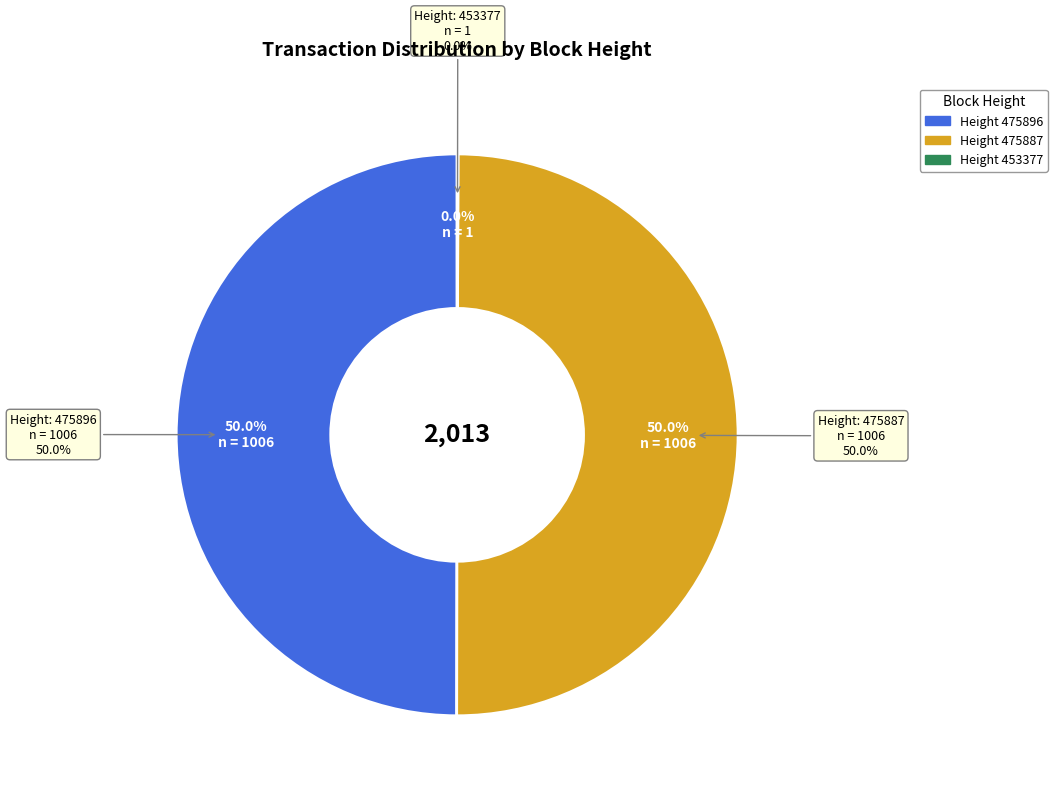

Which slice is the largest?

475896